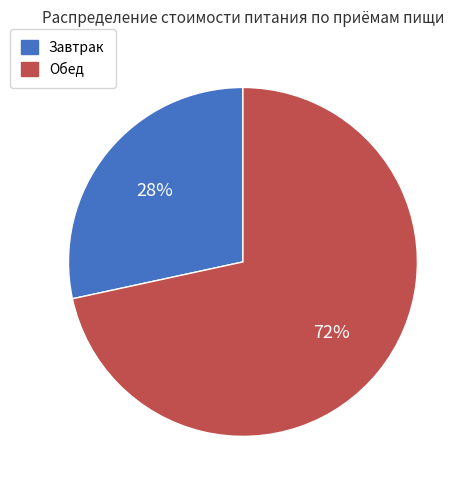

To the nearest percent, what is the average slice percentage?

50%